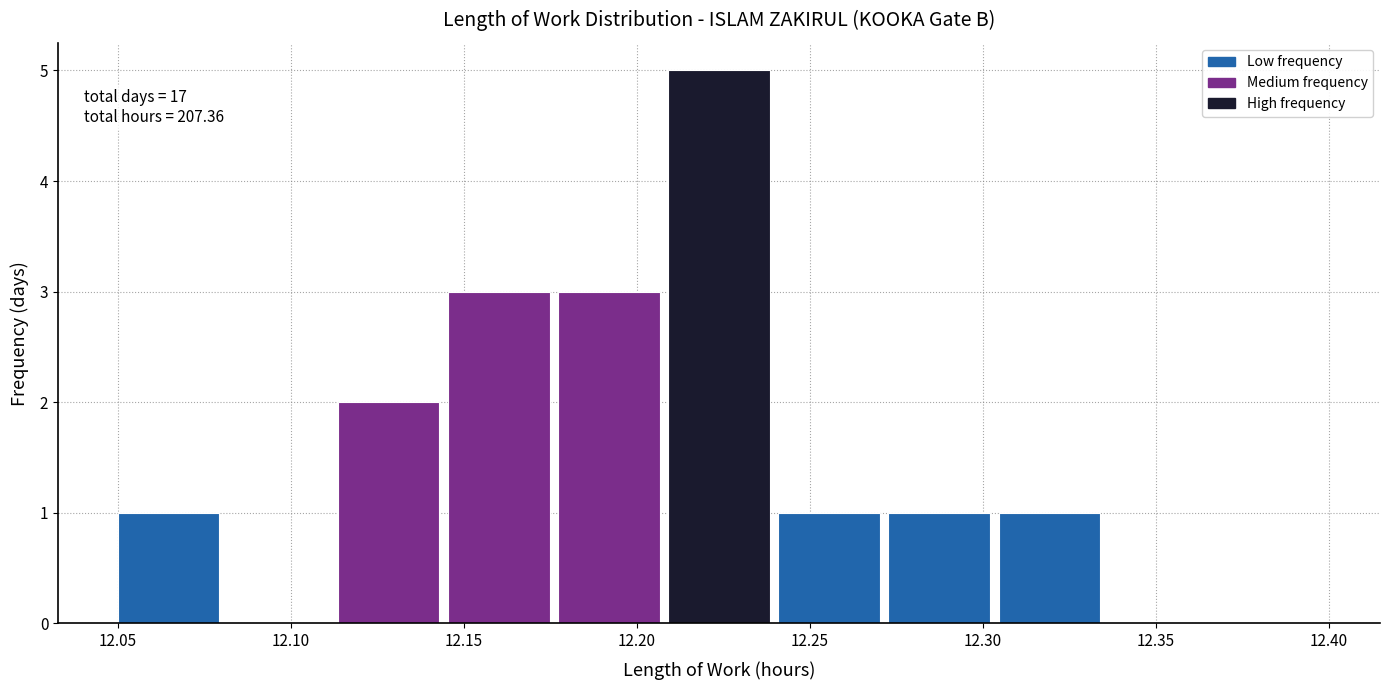

Over which range of the x-axis is the bar tallest?

12.210 to 12.240